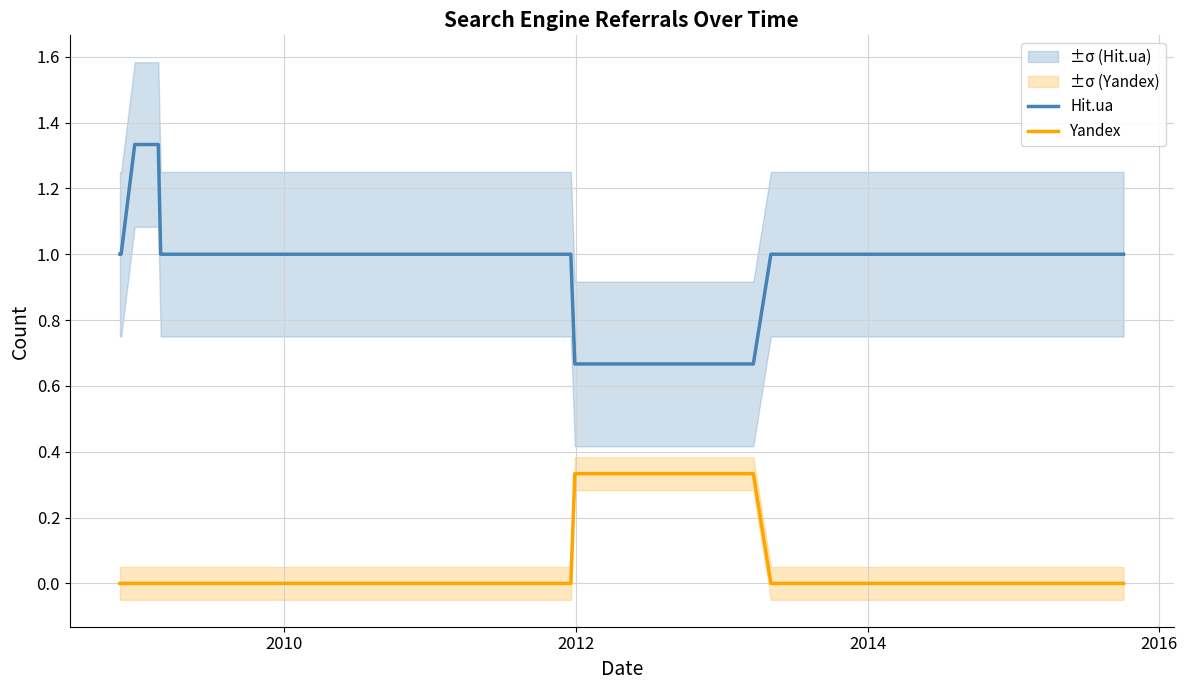

True or false: Hit.ua and Yandex cross at least once.

False